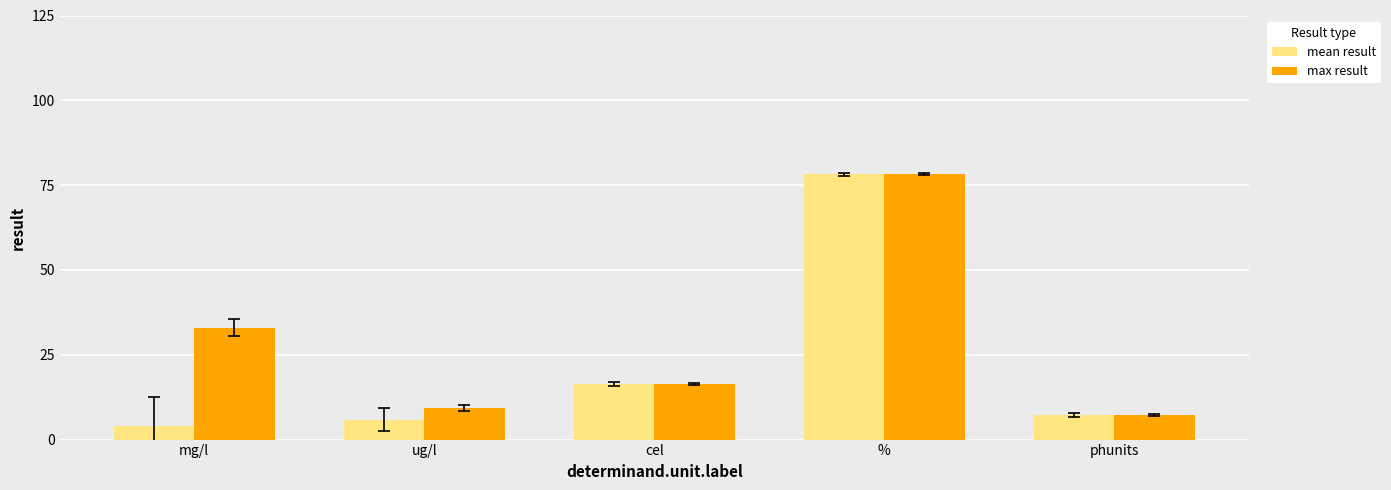

What is the maximum value shown in the chart?

78.2